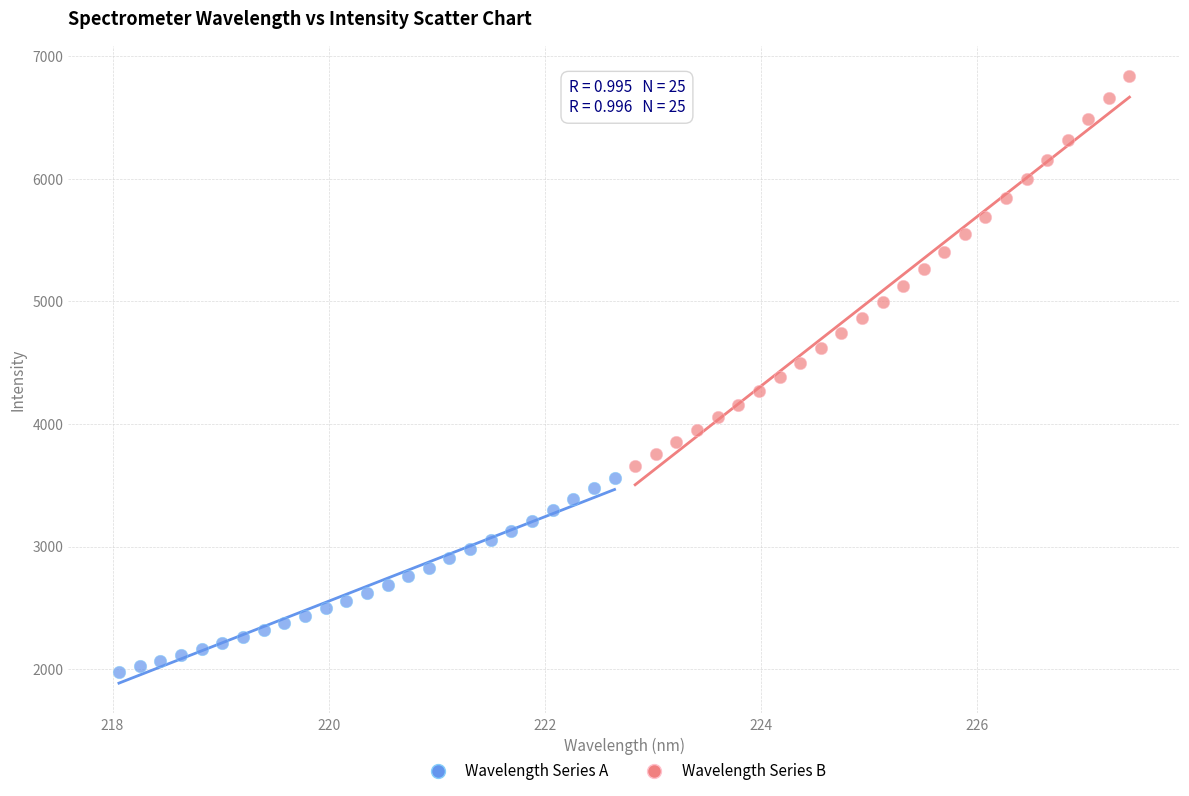

Which series contains the highest Y value?

Wavelength Series B